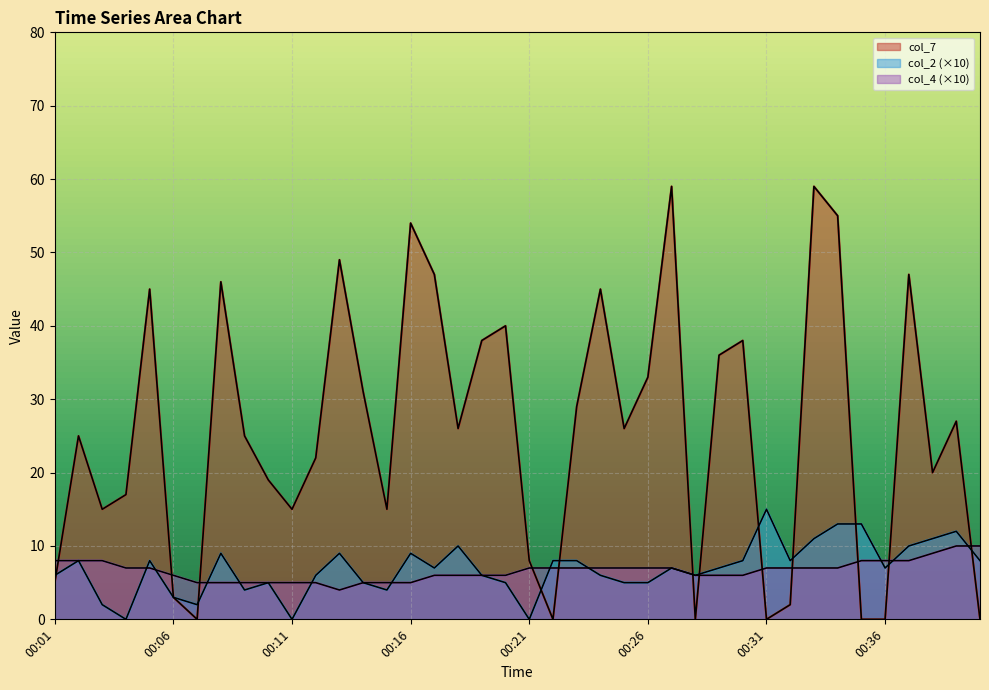

Is the value of col_7 at 00:34 greater than the value of col_2 at 00:19?

Yes